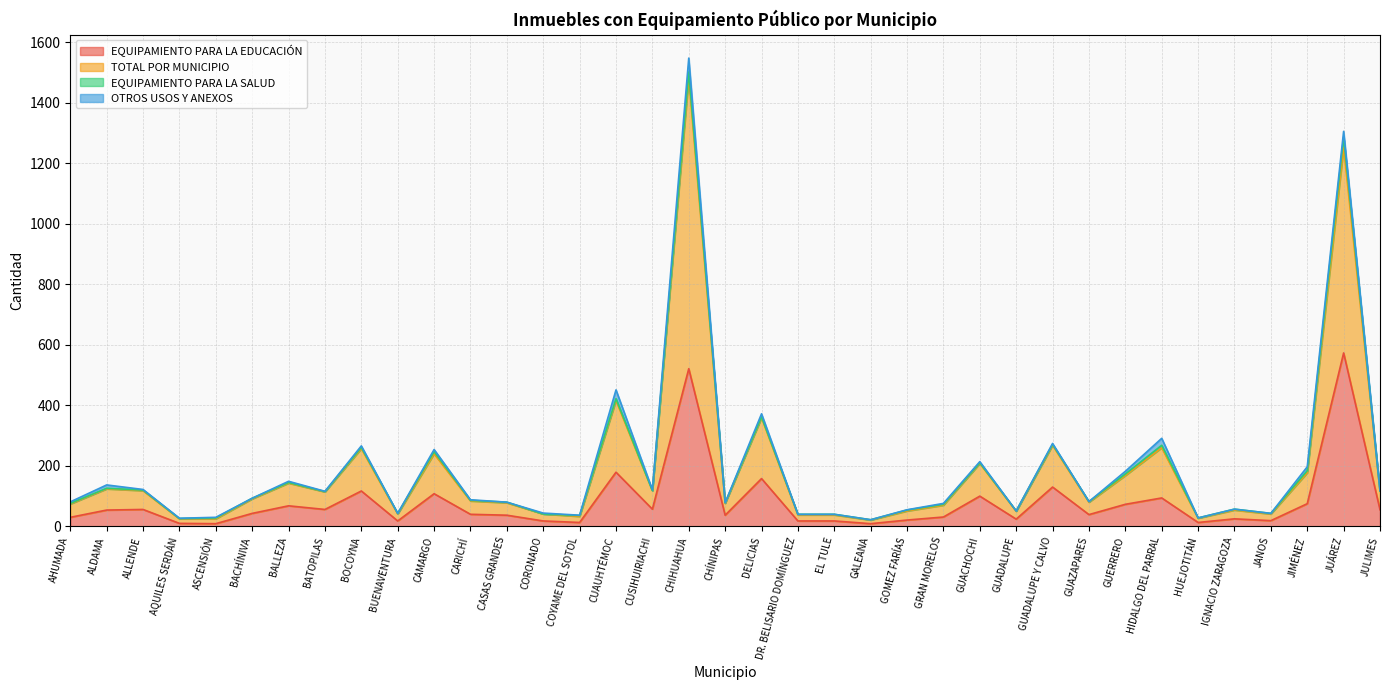

The EQUIPAMIENTO PARA LA EDUCACIÓN series shows 75 at JIMÉNEZ. True or false?

True